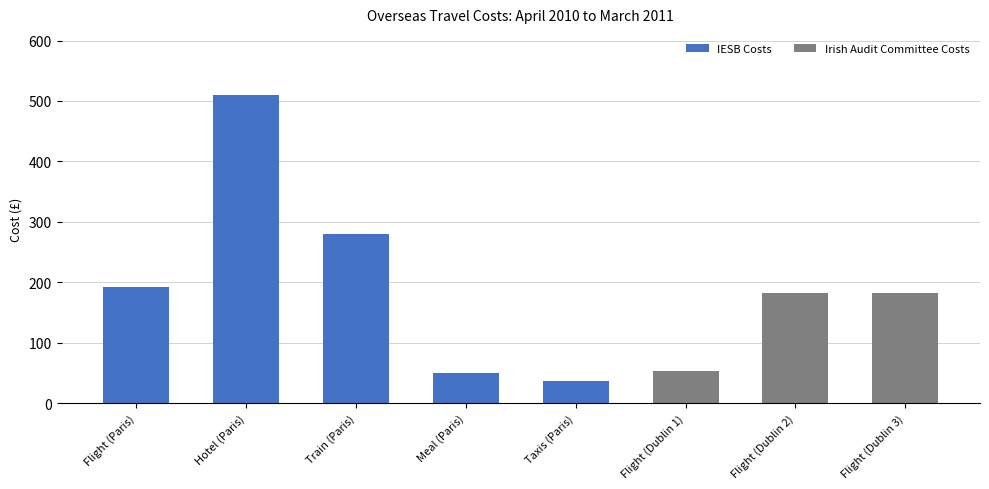

How many data points in IESB Costs are above 49?

4